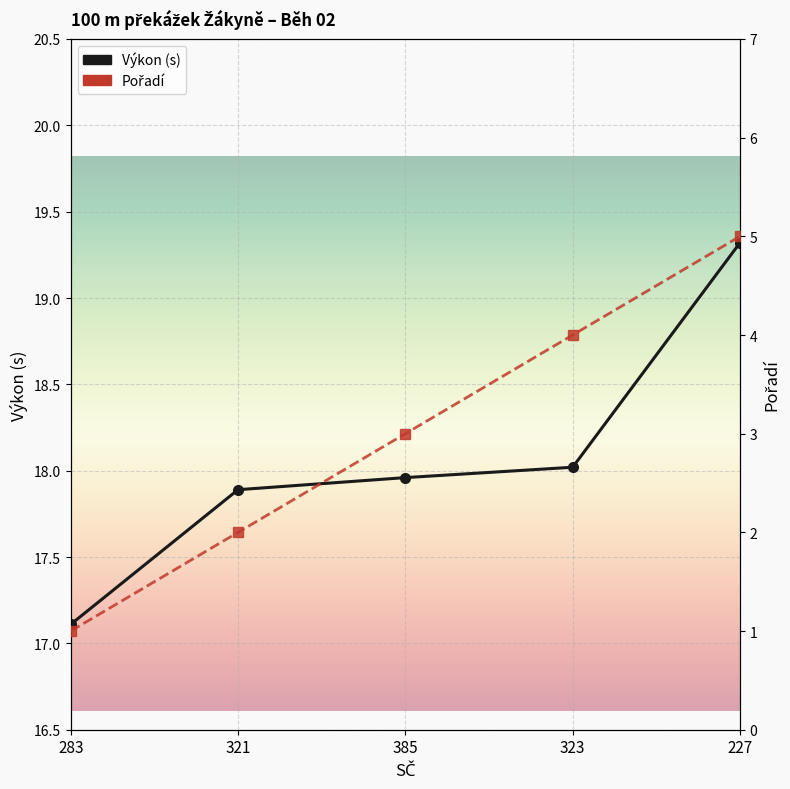

What is the approximate value of Výkon (s) at 323?

18.0